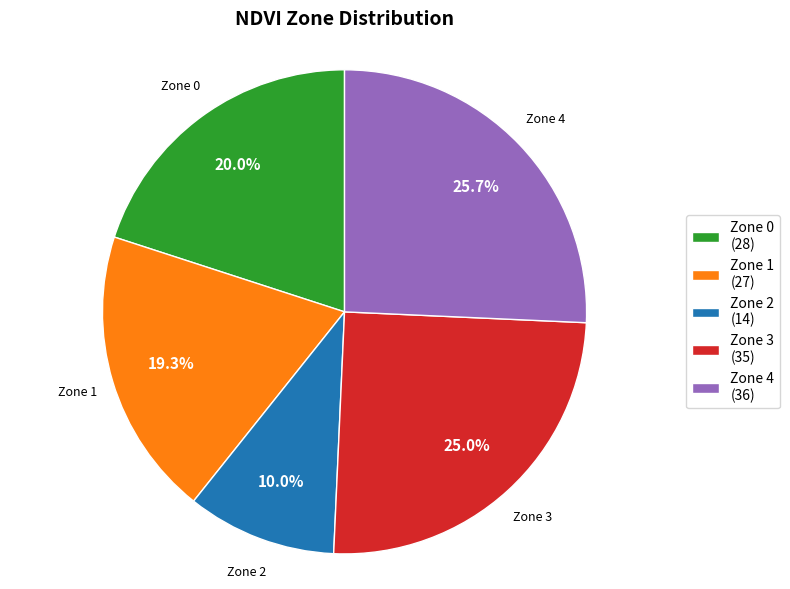

What percentage do Zone 1 and Zone 3 together represent?

44.3%